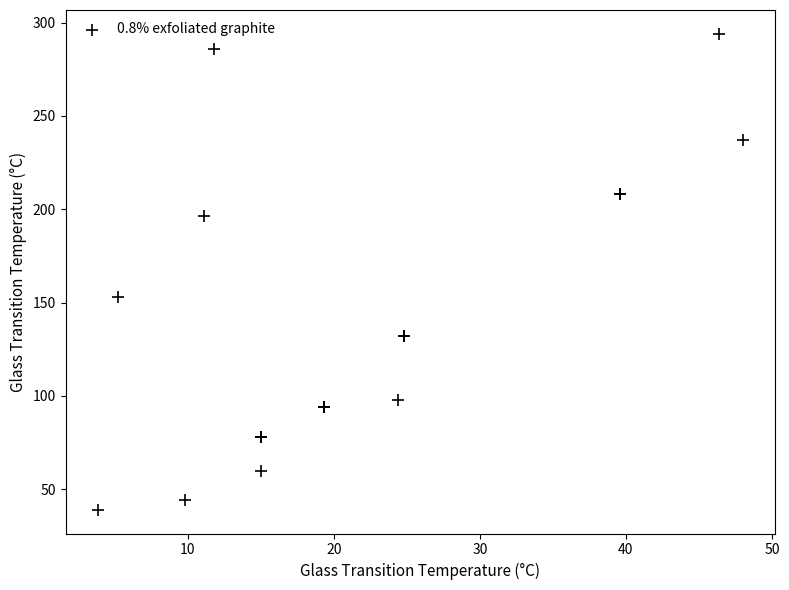

What Y value in the scatter plot is closest to 166?

153.0